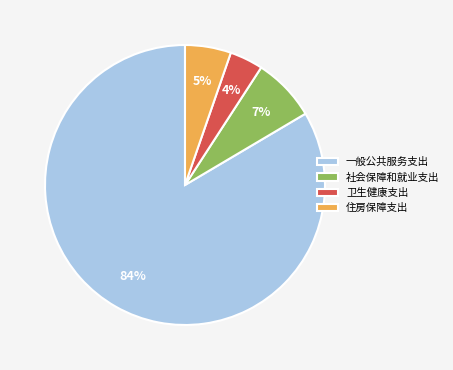

To the nearest percent, what portion does 住房保障支出 represent?

5%